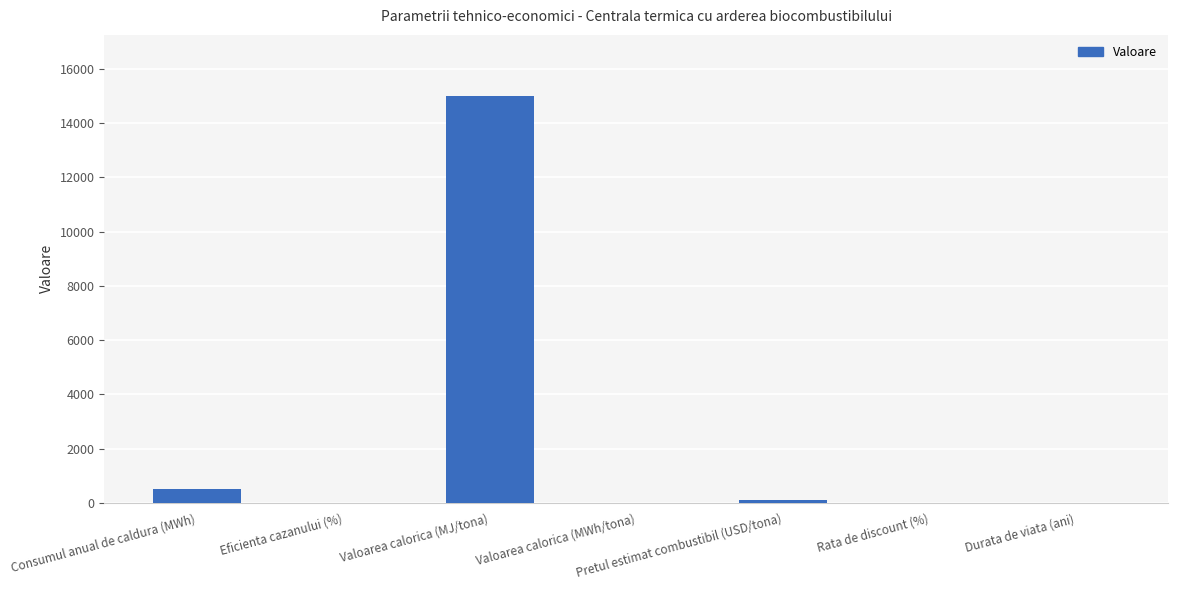

Which category has the highest value across all series?

Valoarea calorica (MJ/tona)